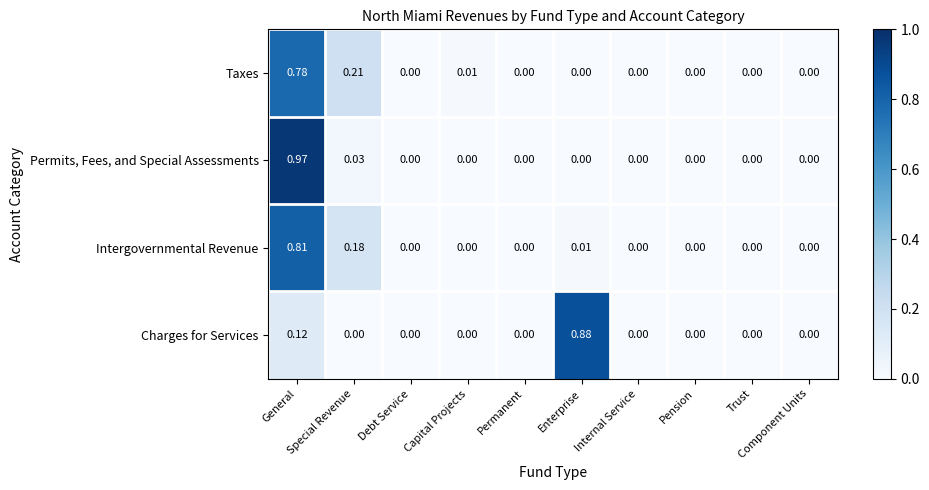

Which label corresponds to the largest value in the chart?

General